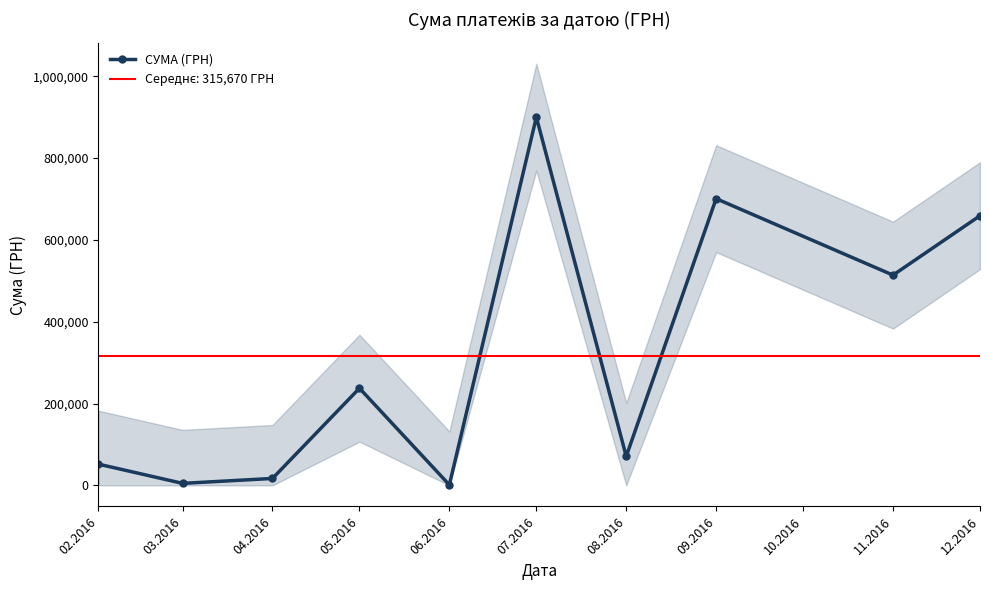

What is the maximum value shown in the chart?

900033.8